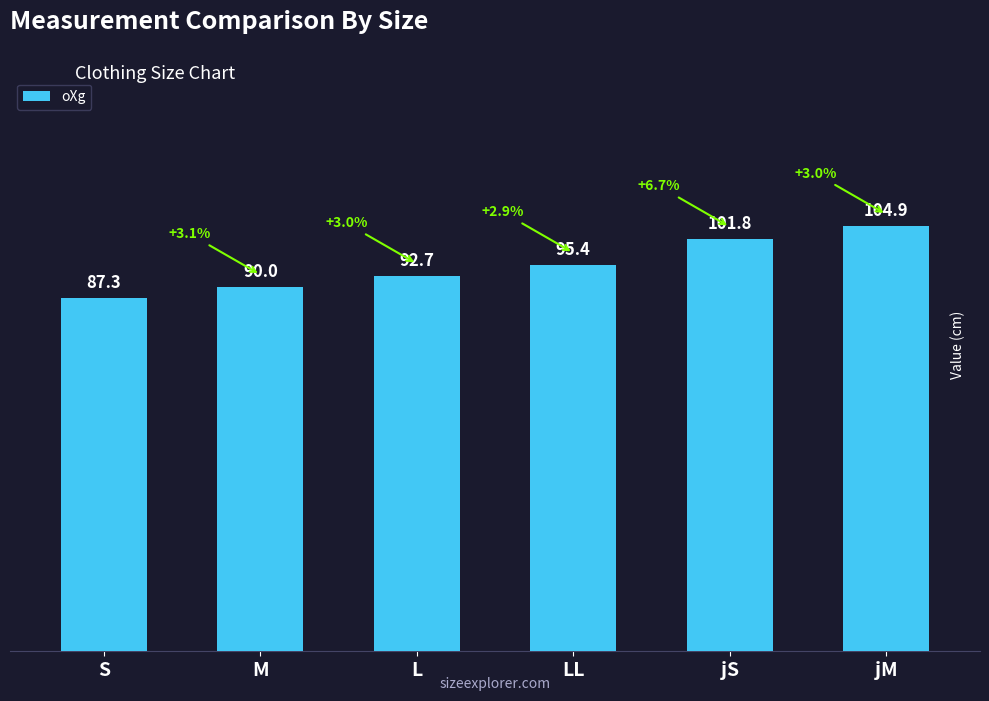

What is the difference between the maximum and second lowest values?

14.9